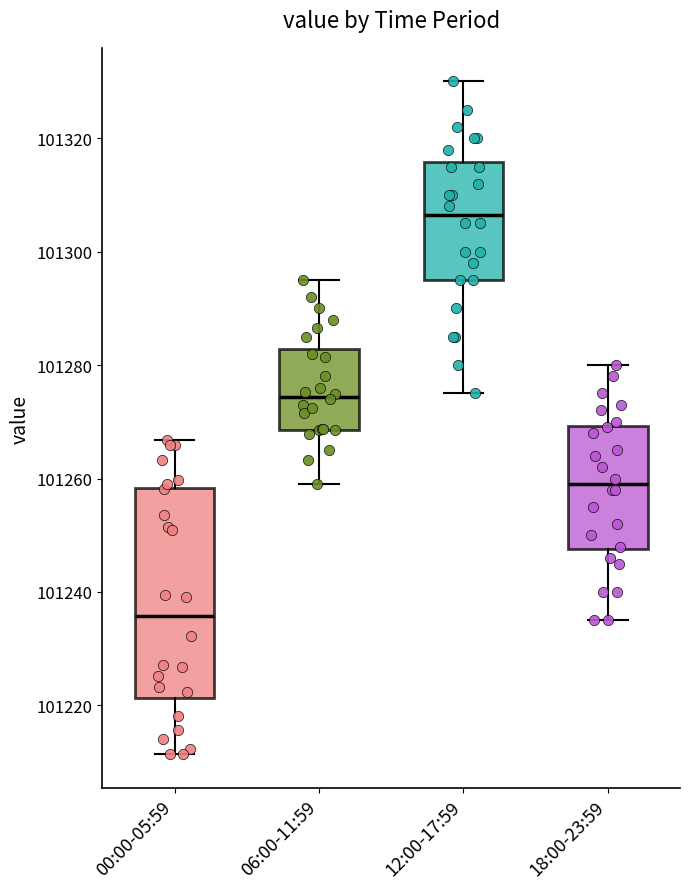

Reading left to right, read every box against the y-axis: the position of its median line, the range the box covers, and the ends of its whiskers. The values are not printed on the chart, so give them approximately, as read against the axis.

00:00-05:59: median 101236, box 101222 to 101258, whiskers 101212 to 101266
06:00-11:59: median 101274, box 101268 to 101282, whiskers 101260 to 101296
12:00-17:59: median 101306, box 101296 to 101316, whiskers 101276 to 101330
18:00-23:59: median 101260, box 101248 to 101270, whiskers 101236 to 101280